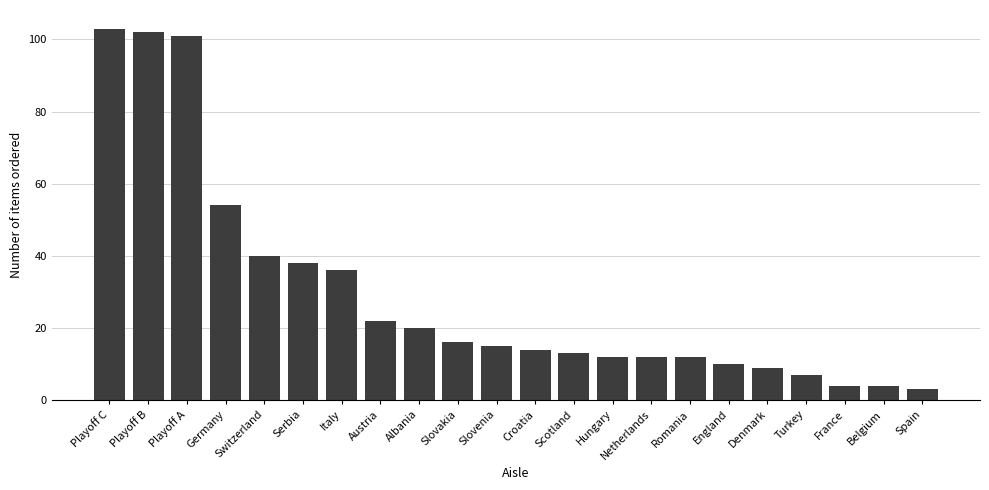

Does the chart contain any negative values?

No